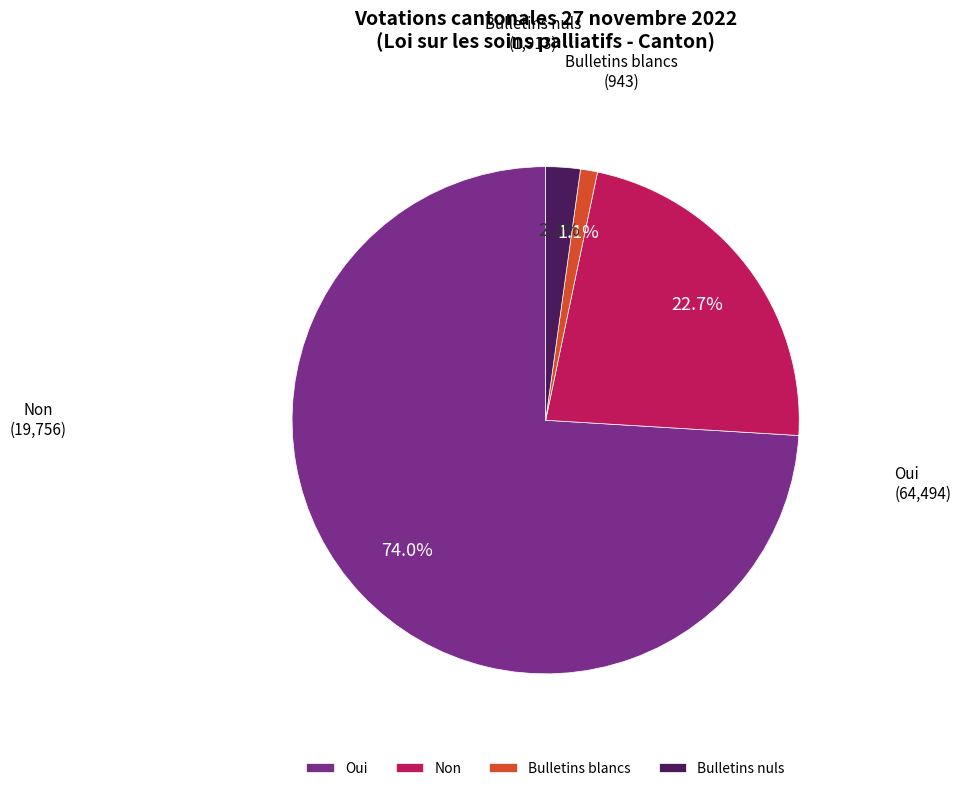

To the nearest percent, what is the average slice percentage?

25%